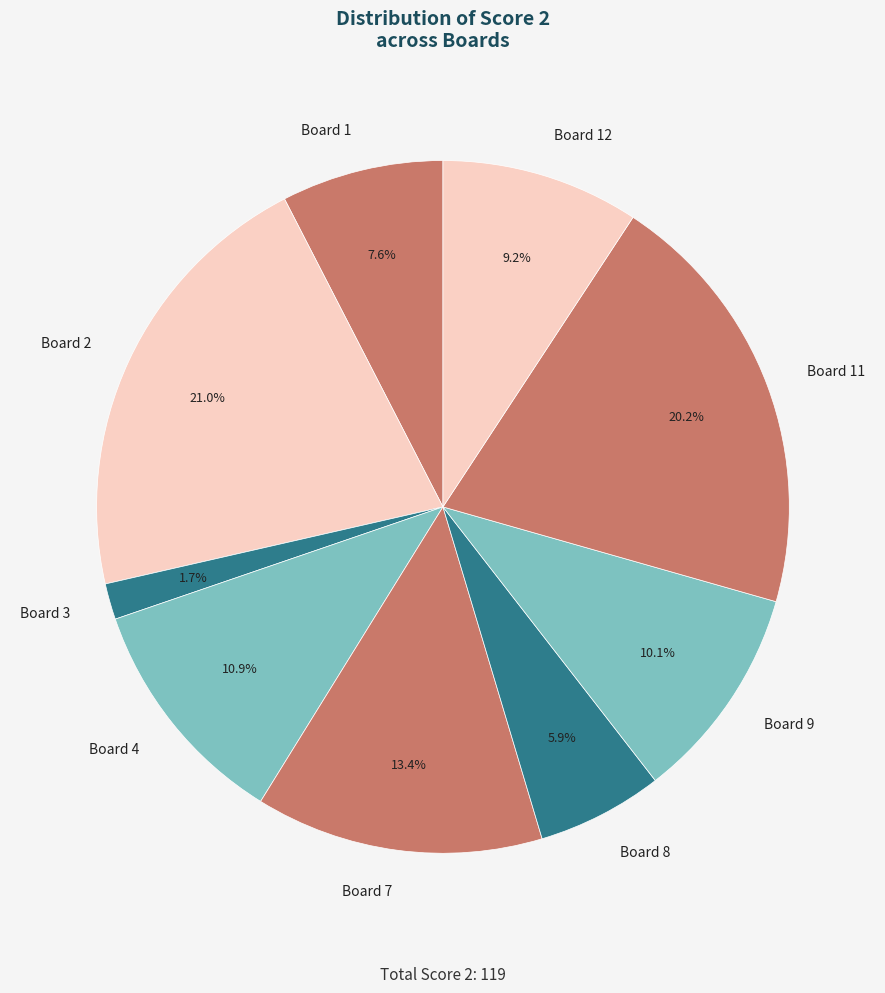

To the nearest percent, what percentage of the pie is Board 2?

21%